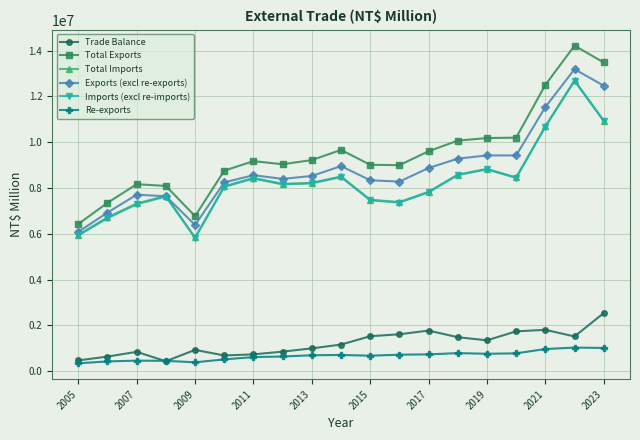

What is the value of the Exports (excl re-exports) point at the 12th from the left?

8278091